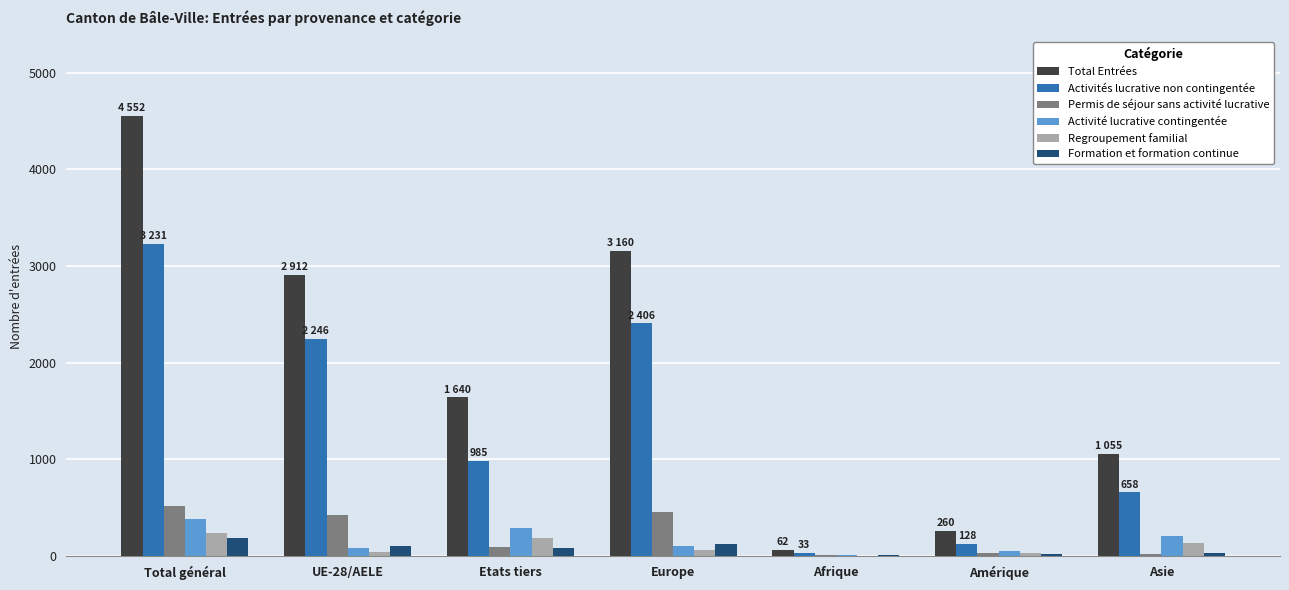

What is the maximum value for Activité lucrative contingentée?

378